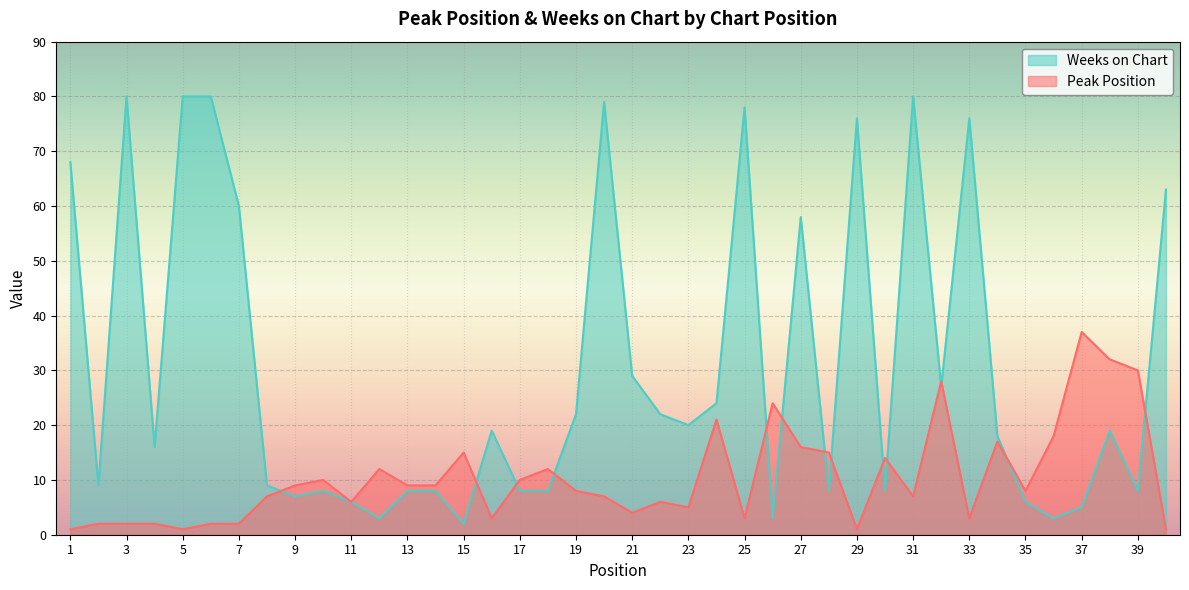

Reading right to left, transcribe all the data shown in this chart.

Peak Position: 1	30	32	37	18	8	17	3	28	7	14	1	15	16	24	3	21	5	6	4	7	8	12	10	3	15	9	9	12	6	10	9	7	2	2	1	2	2	2	1
Weeks on Chart: 63	8	19	5	3	6	18	76	27	80	8	76	8	58	3	78	24	20	22	29	79	22	8	8	19	2	8	8	3	6	8	7	9	60	80	80	16	80	9	68